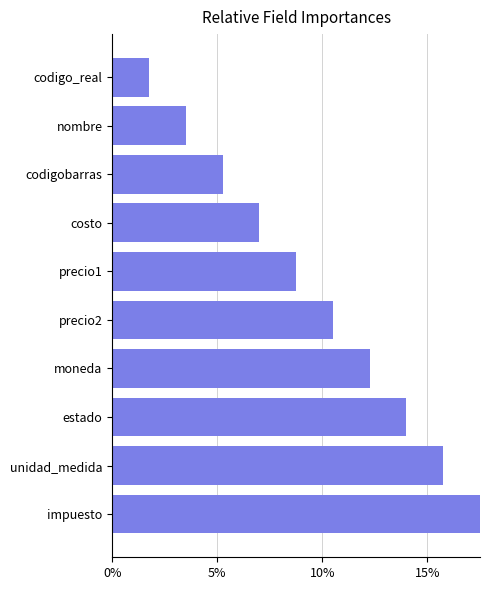

What is the average value?

9.6